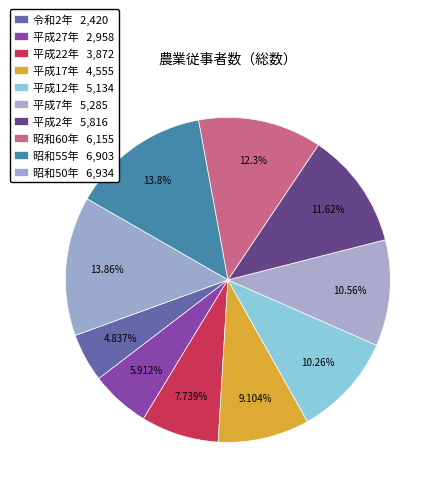

How many segments does this pie chart have?

10